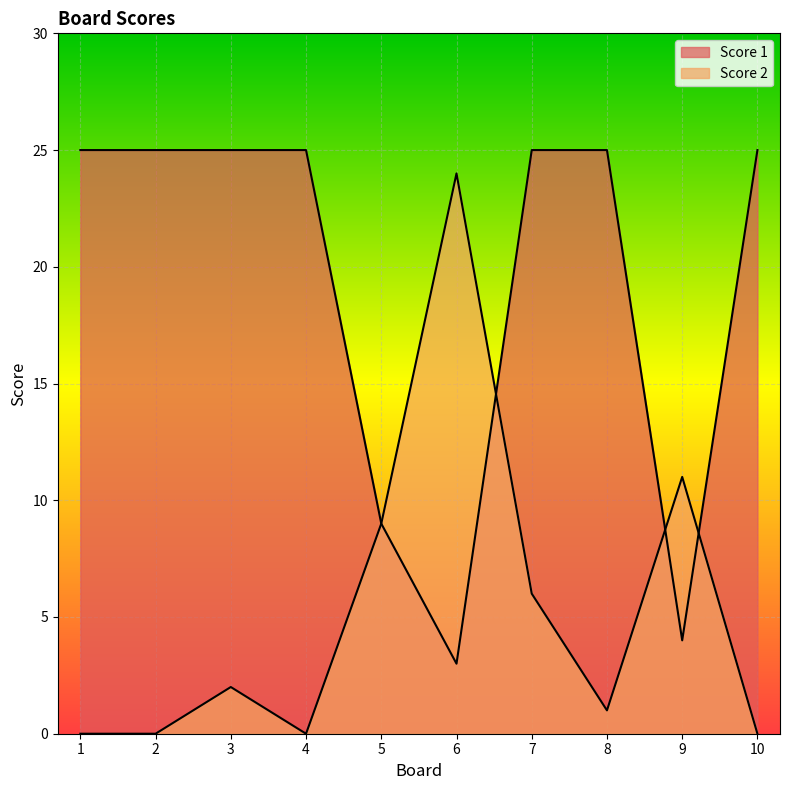

At which category is the sum across all series the highest?

7